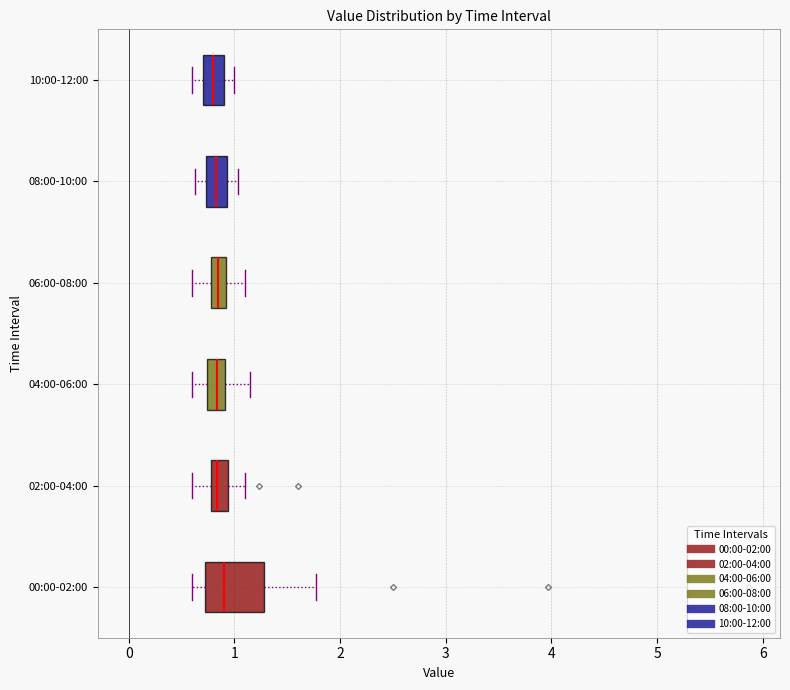

Where does the left whisker of the box for 00:00-02:00 end on the x-axis? The values are not printed on the chart, so give them approximately, as read against the axis.

0.6